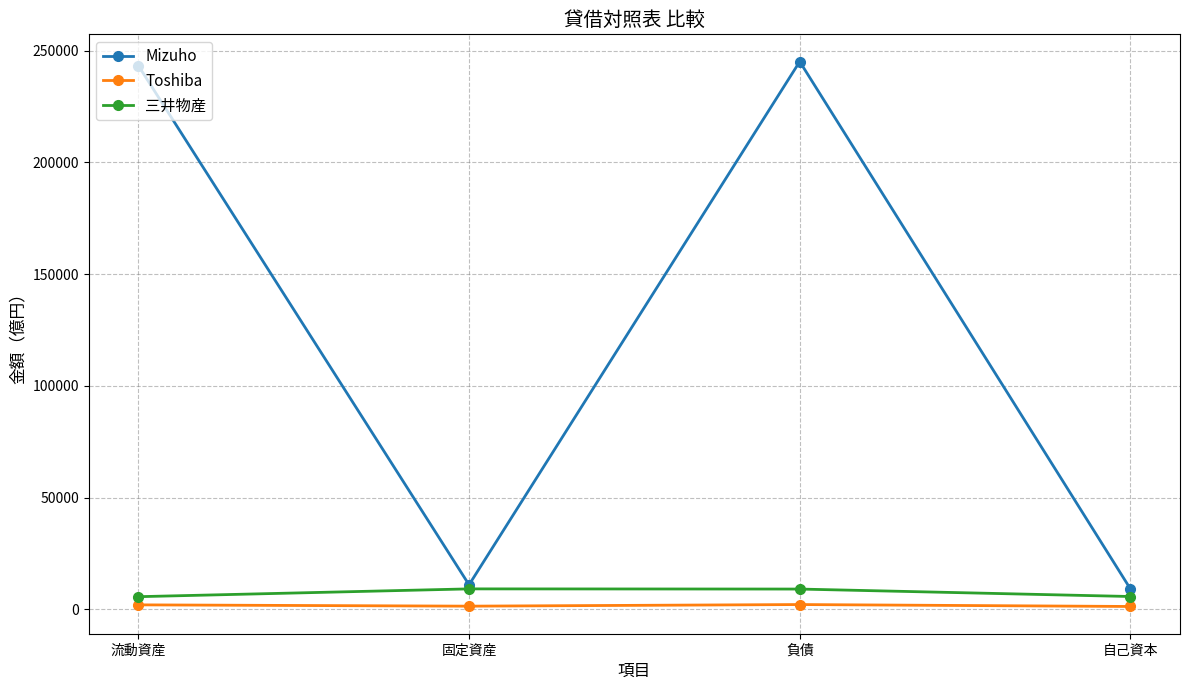

What is the highest value of the 三井物産 series?

9207